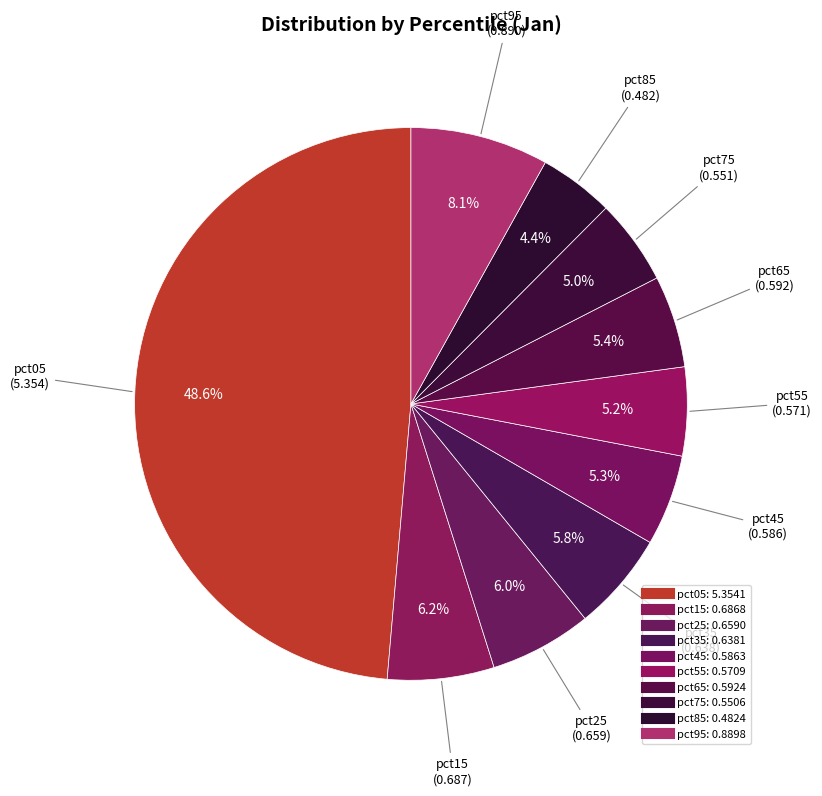

What percentage is the pct75 slice, to the nearest percent?

5%